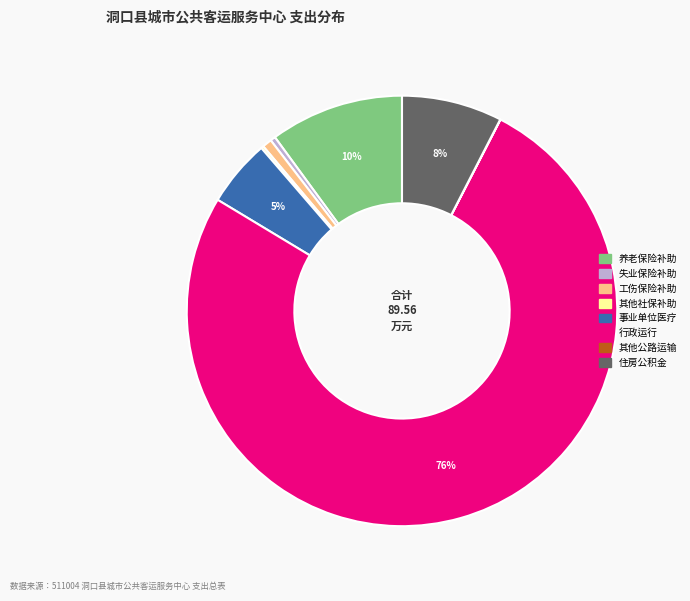

To the nearest percent, what is the difference between the largest and smallest slice percentages?

76%